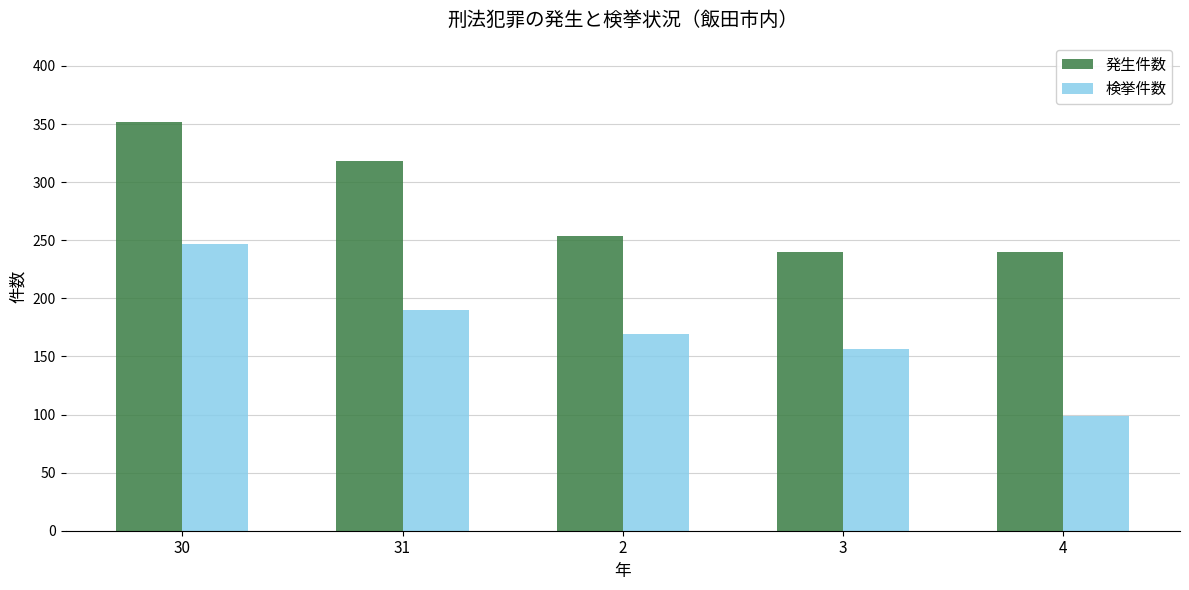

Is it true that 検挙件数 equals 99 at 4?

True